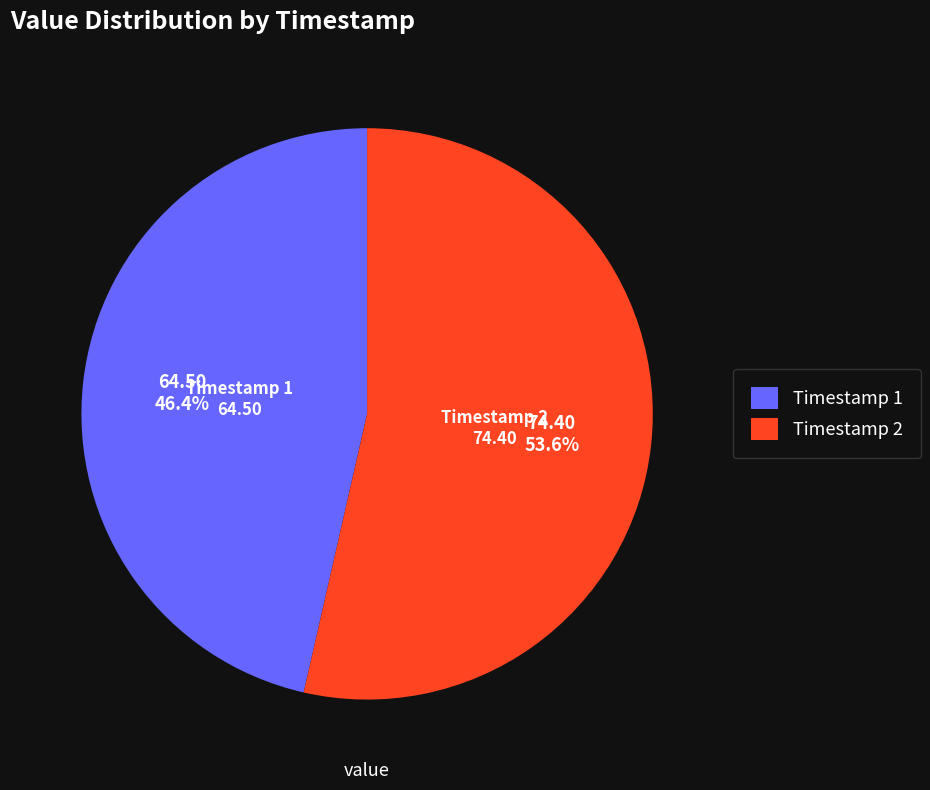

How much of the chart is everything except Timestamp 2?

46.4%